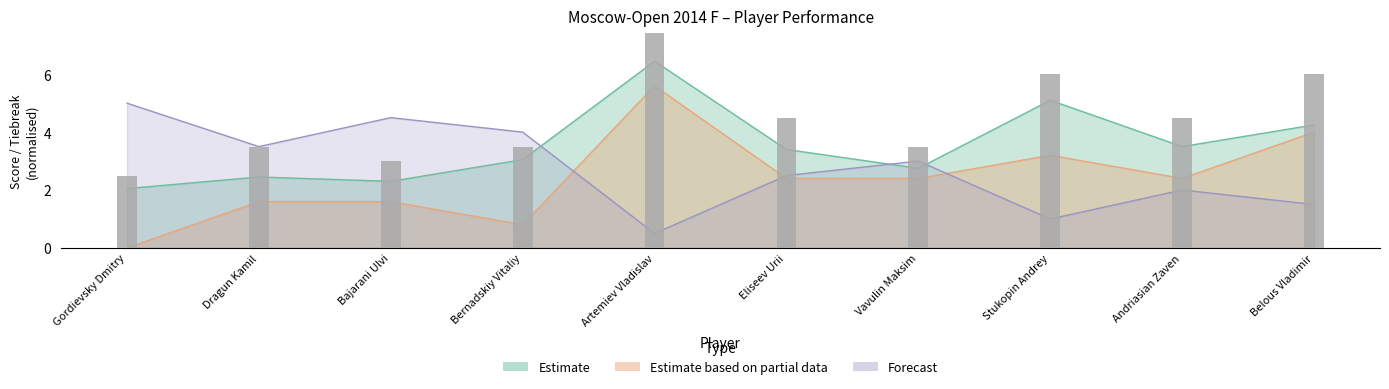

What is the label of the 3rd bar from the right?

Stukopin Andrey